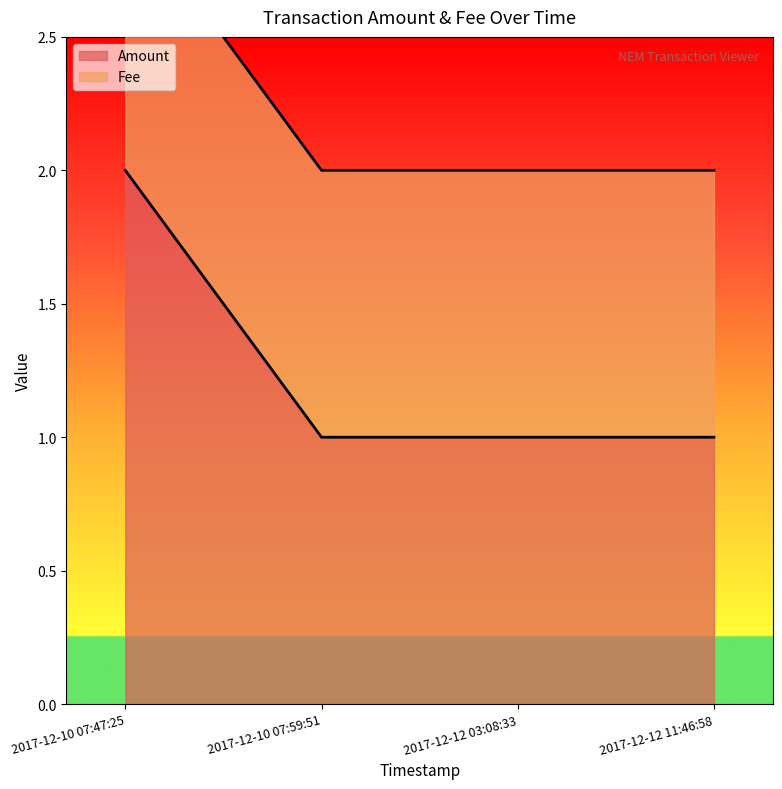

What is the difference between the maximum and minimum values?

1